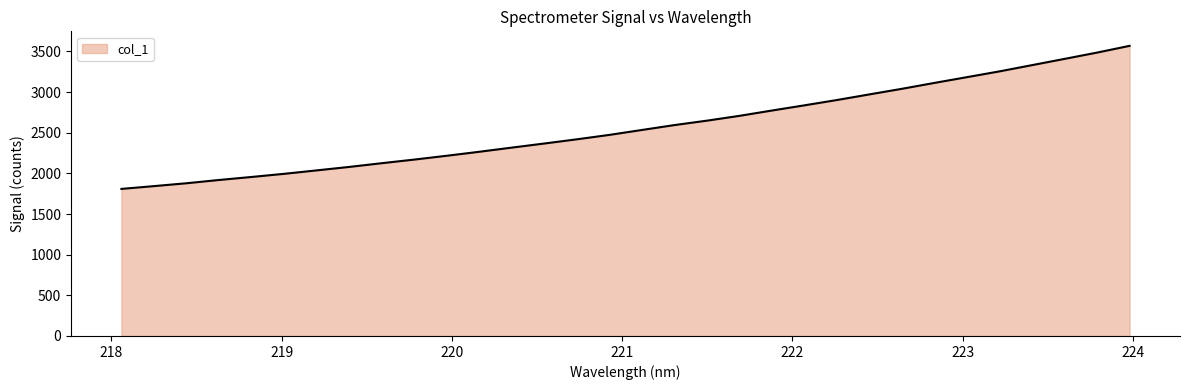

What is the minimum value shown in the chart?

1808.8